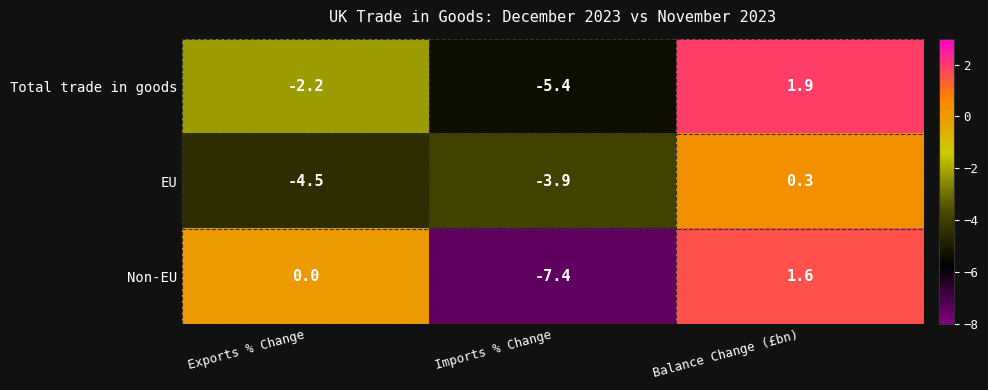

What is the approximate value of Non-EU at Imports % Change?

-7.4